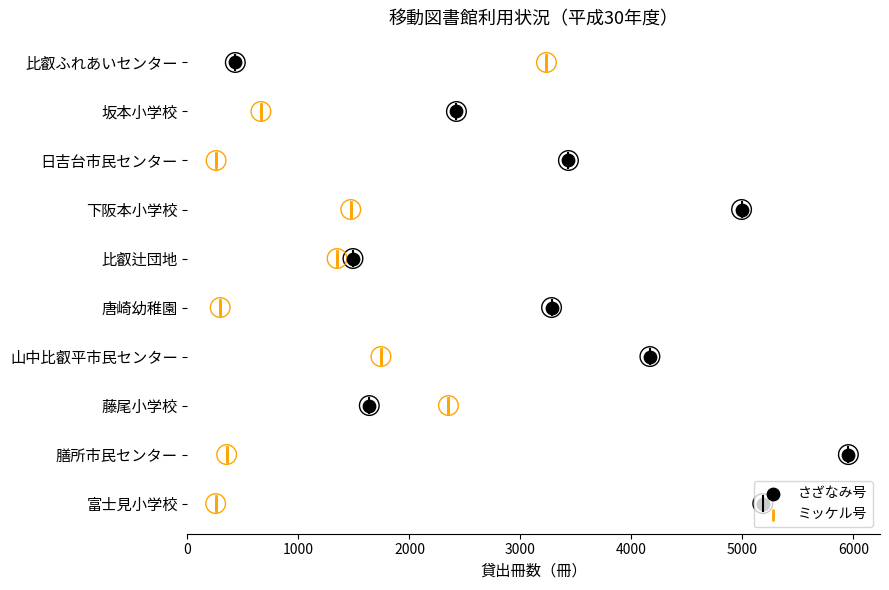

Which series has the largest total across all categories?

さざなみ号